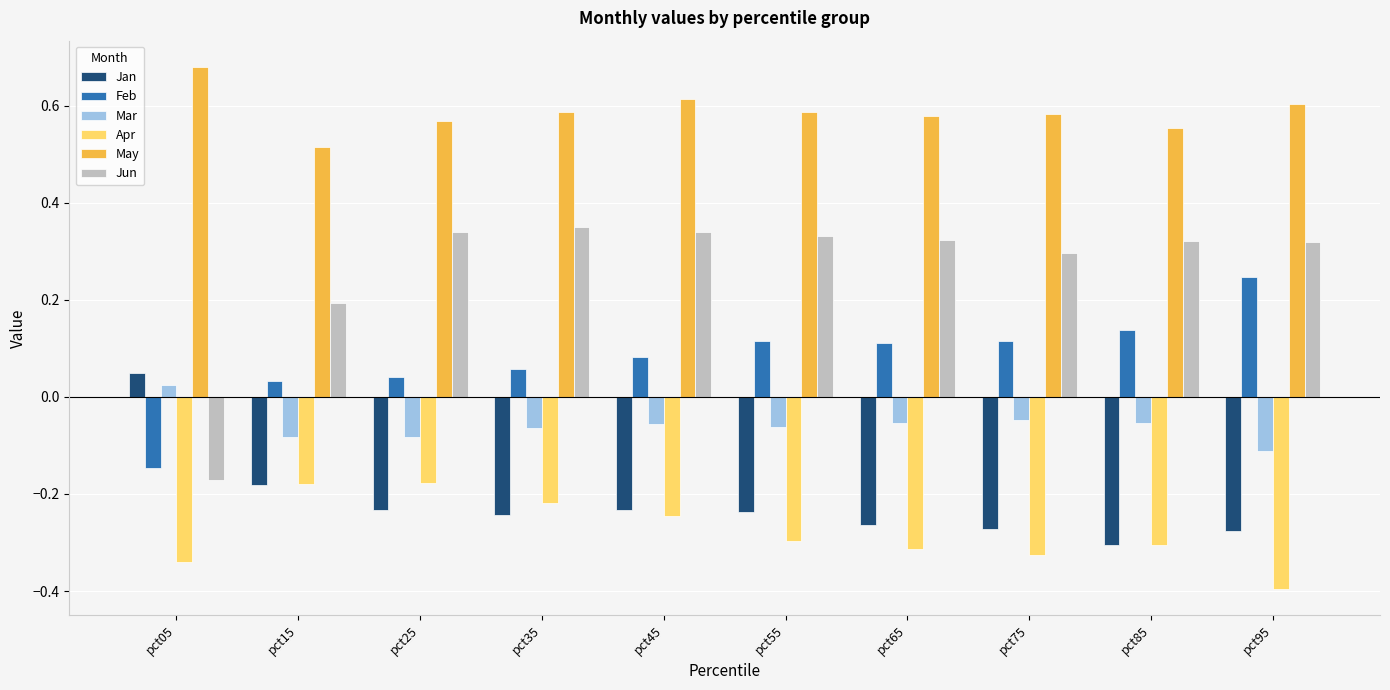

Rank the series at pct45 from lowest to highest value.

Apr, Jan, Mar, Feb, Jun, May